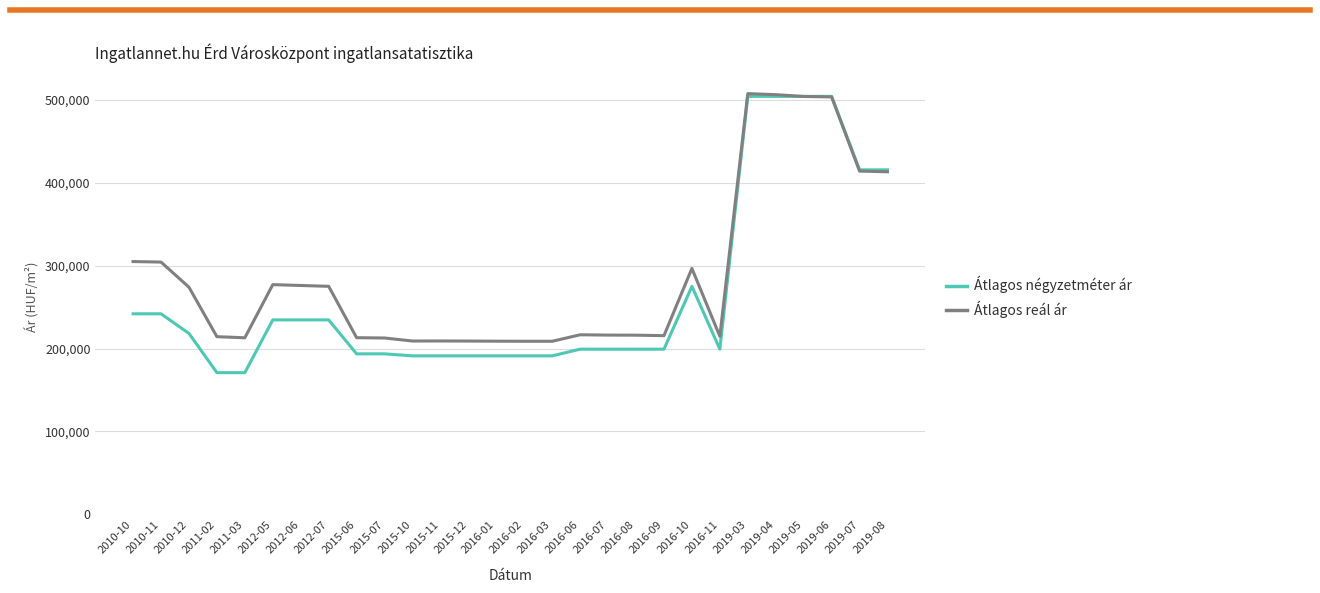

Which series has the widest spread of values?

Átlagos négyzetméter ár